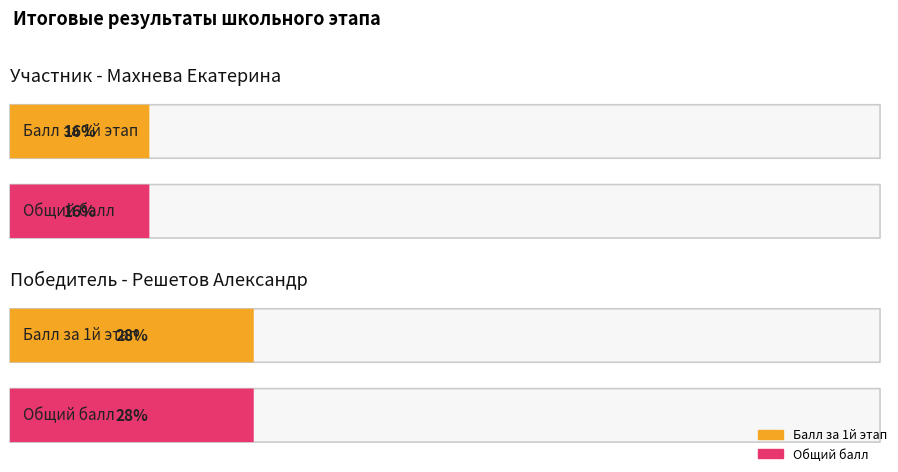

Reading left to right, what are all the values shown in this chart?

Балл за 1й этап: Махнева Екатерина=16	Решетов Александр=28
Общий балл: Махнева Екатерина=16	Решетов Александр=28